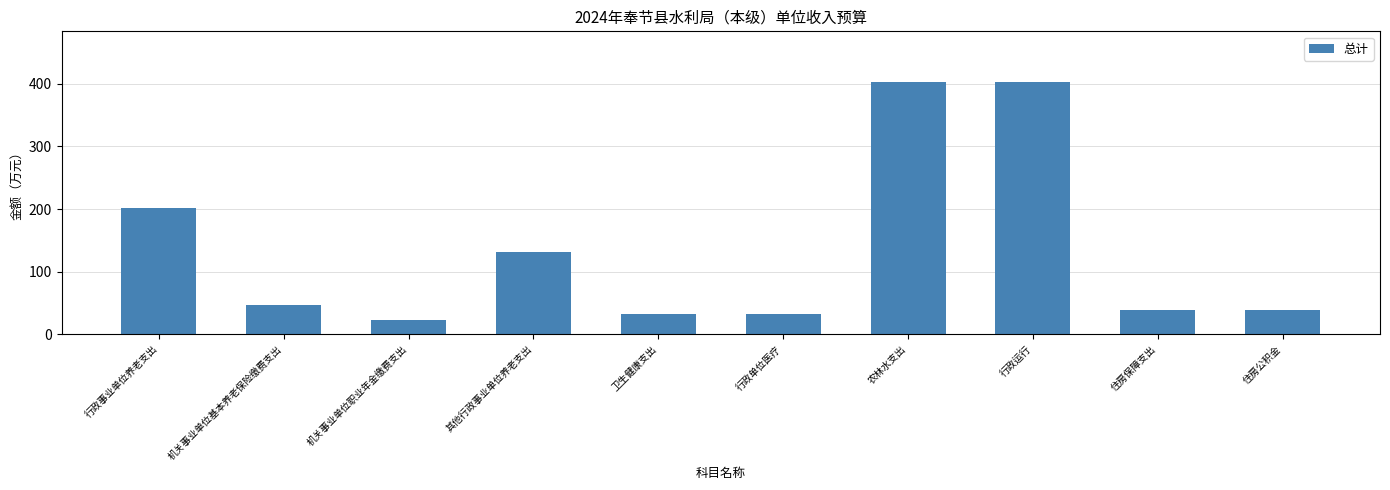

The chart shows a value of 257.8 at 农林水支出. True or false?

False